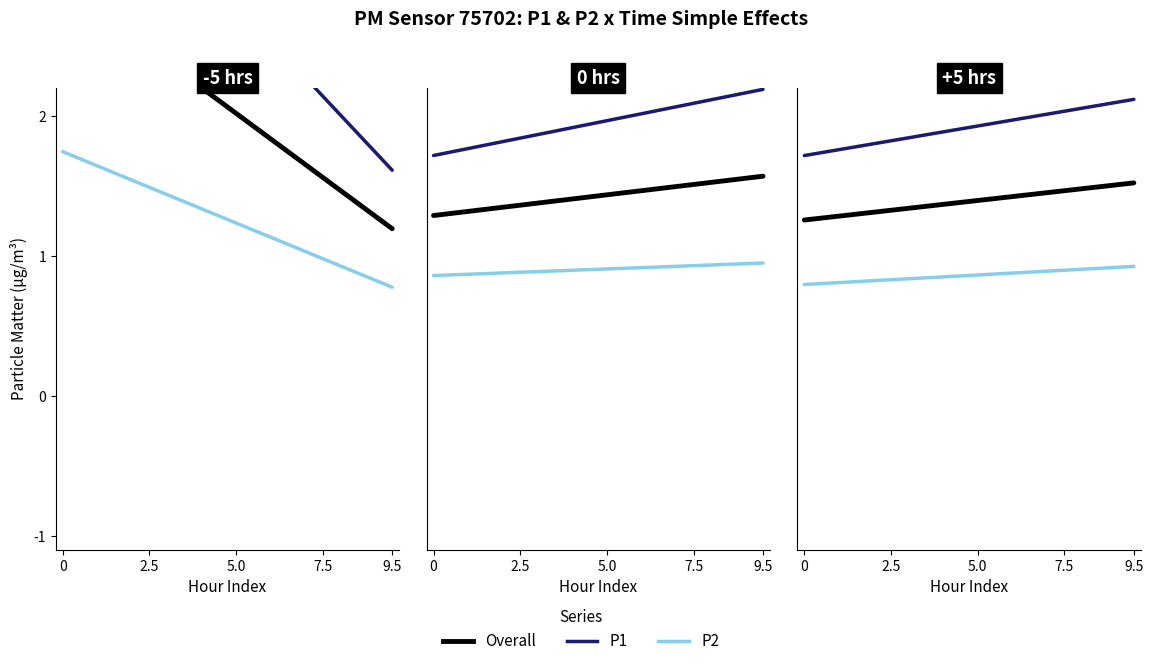

Which series has the largest total across all categories?

P1